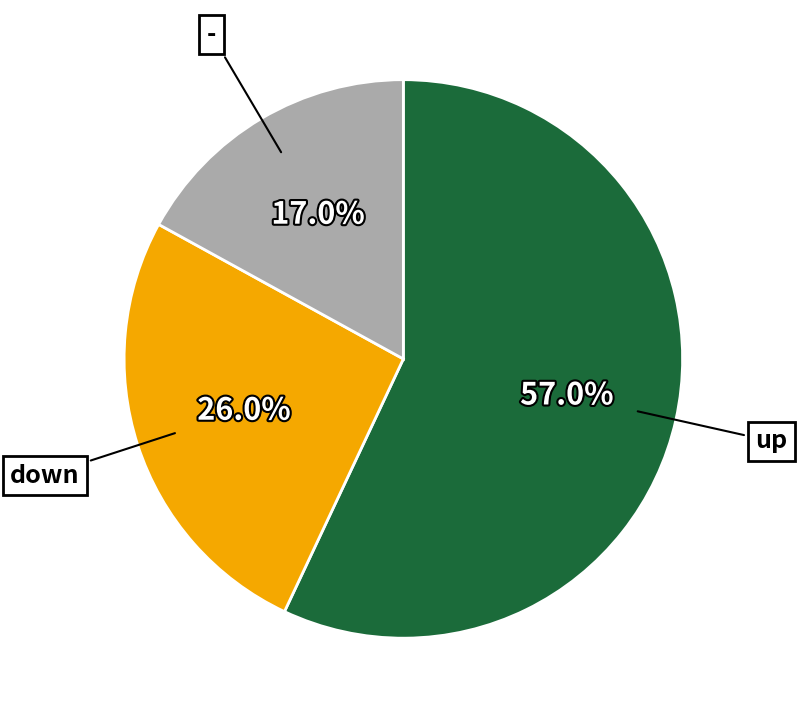

Does any single category account for the majority?

Yes